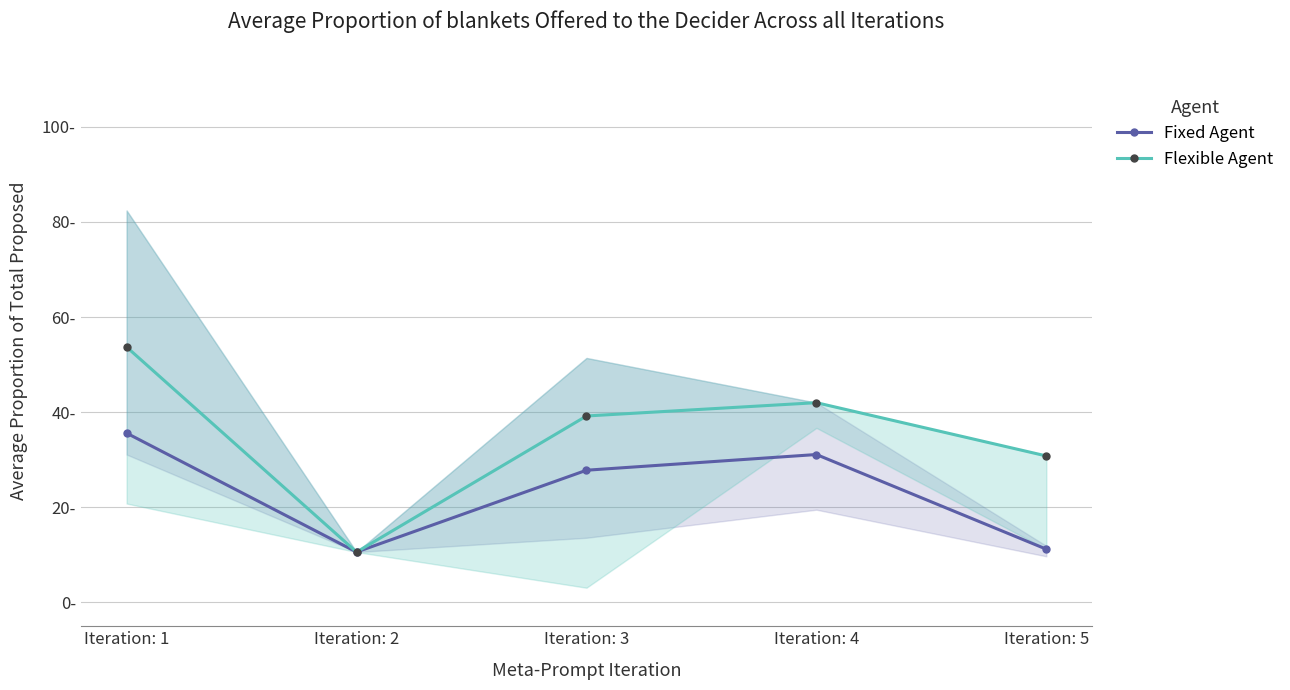

What is the value of the Flexible Agent point at the 4th from the left?

42.0